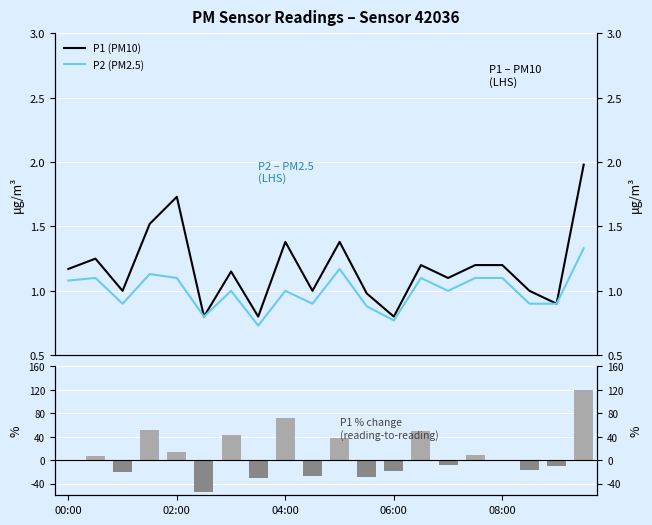

The value of P2 (PM2.5) at 5 is 0.3. True or false?

False